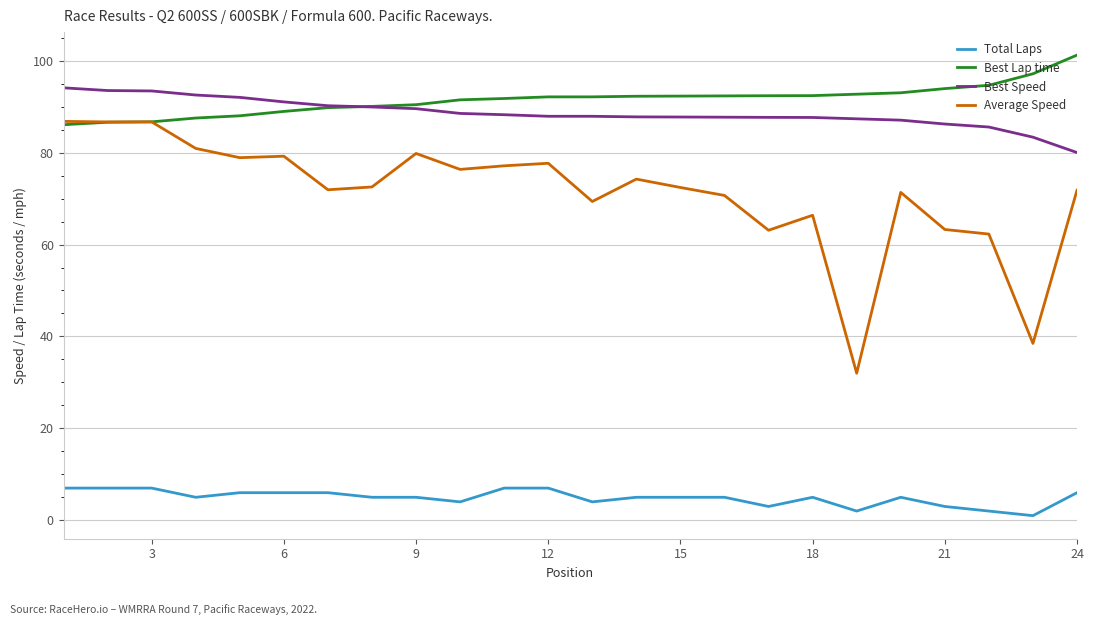

Rank the series by their maximum value, from lowest to highest.

Total Laps, Average Speed, Best Speed, Best Lap time